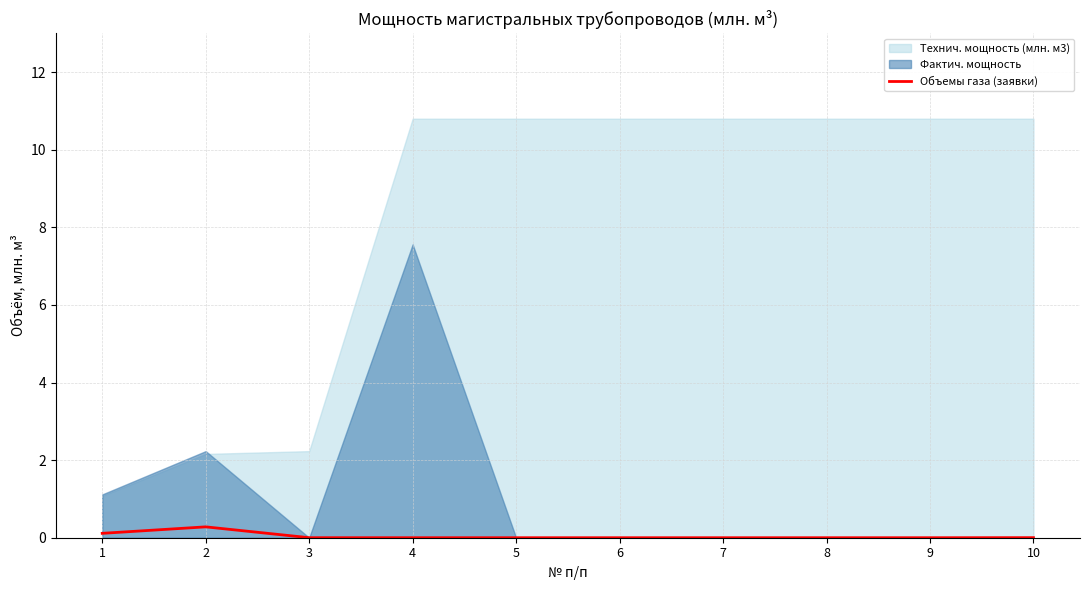

The Объемы газа (заявки) series shows 0.0 at 6. True or false?

True